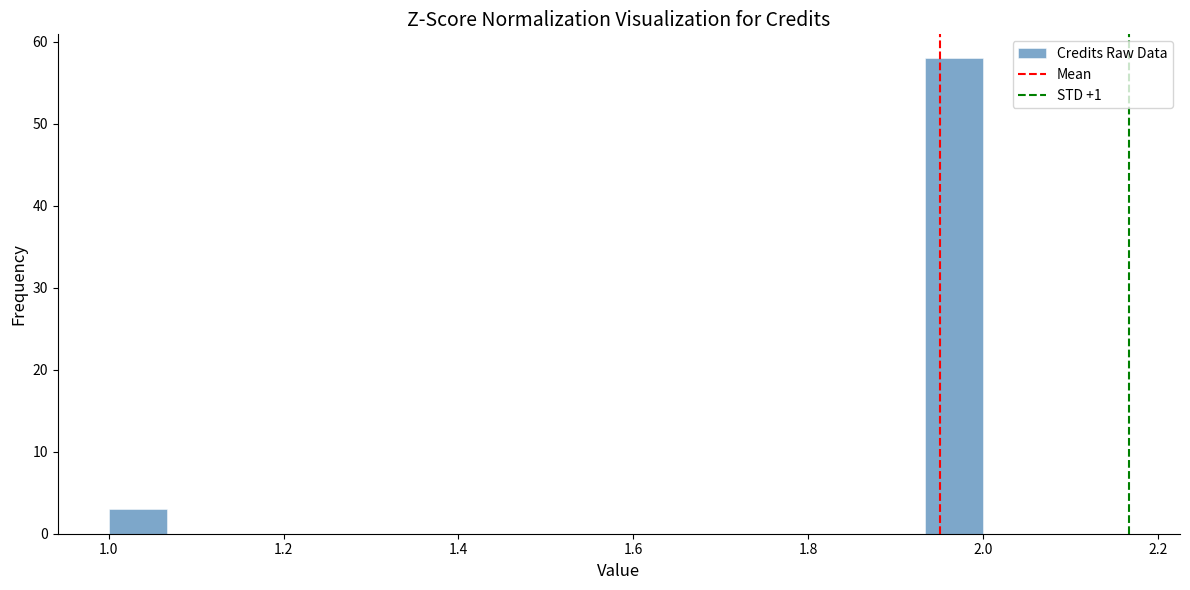

Read against the x-axis, roughly where is the centre of the tallest bar?

1.96